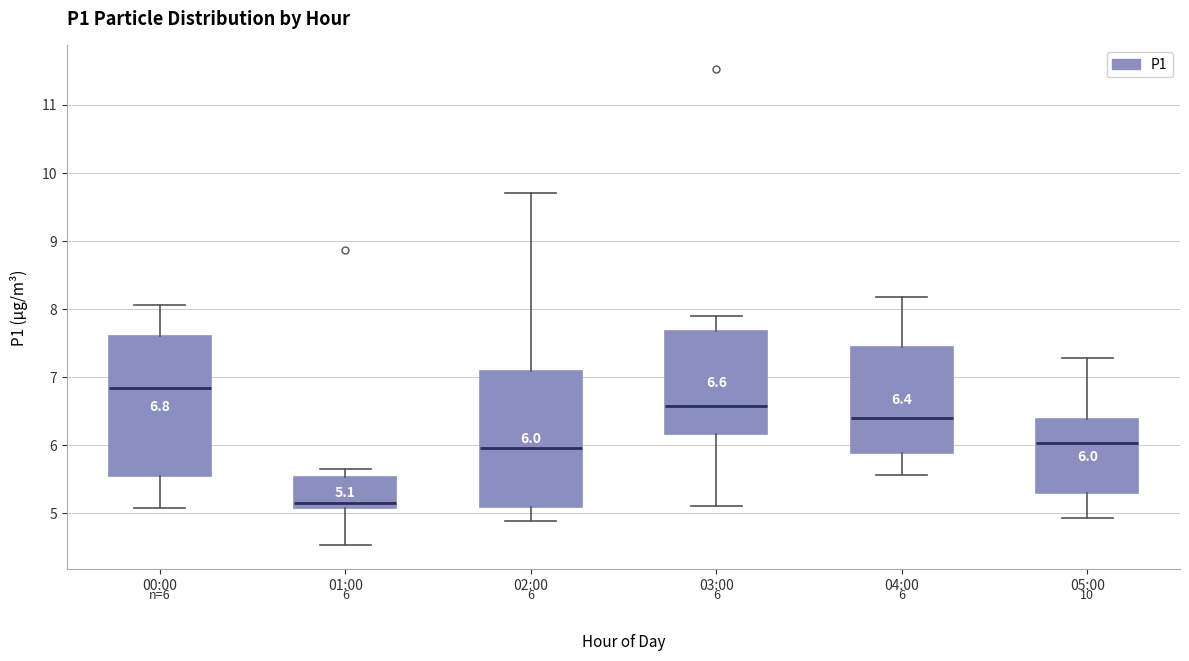

Which box's median line is the lowest?

01:00